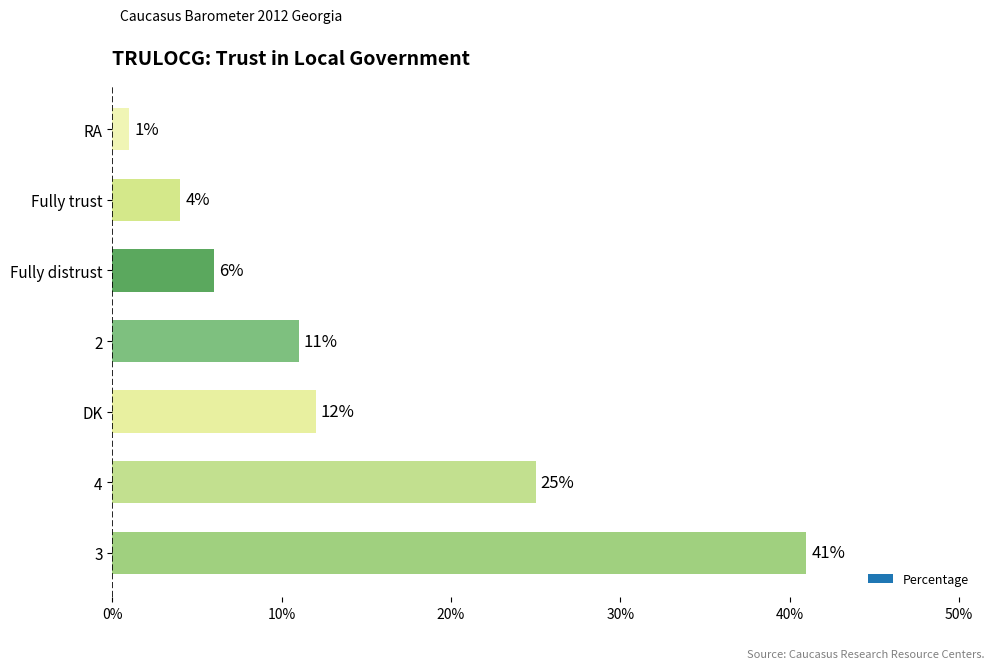

What is the difference between the second highest and second lowest values?

21